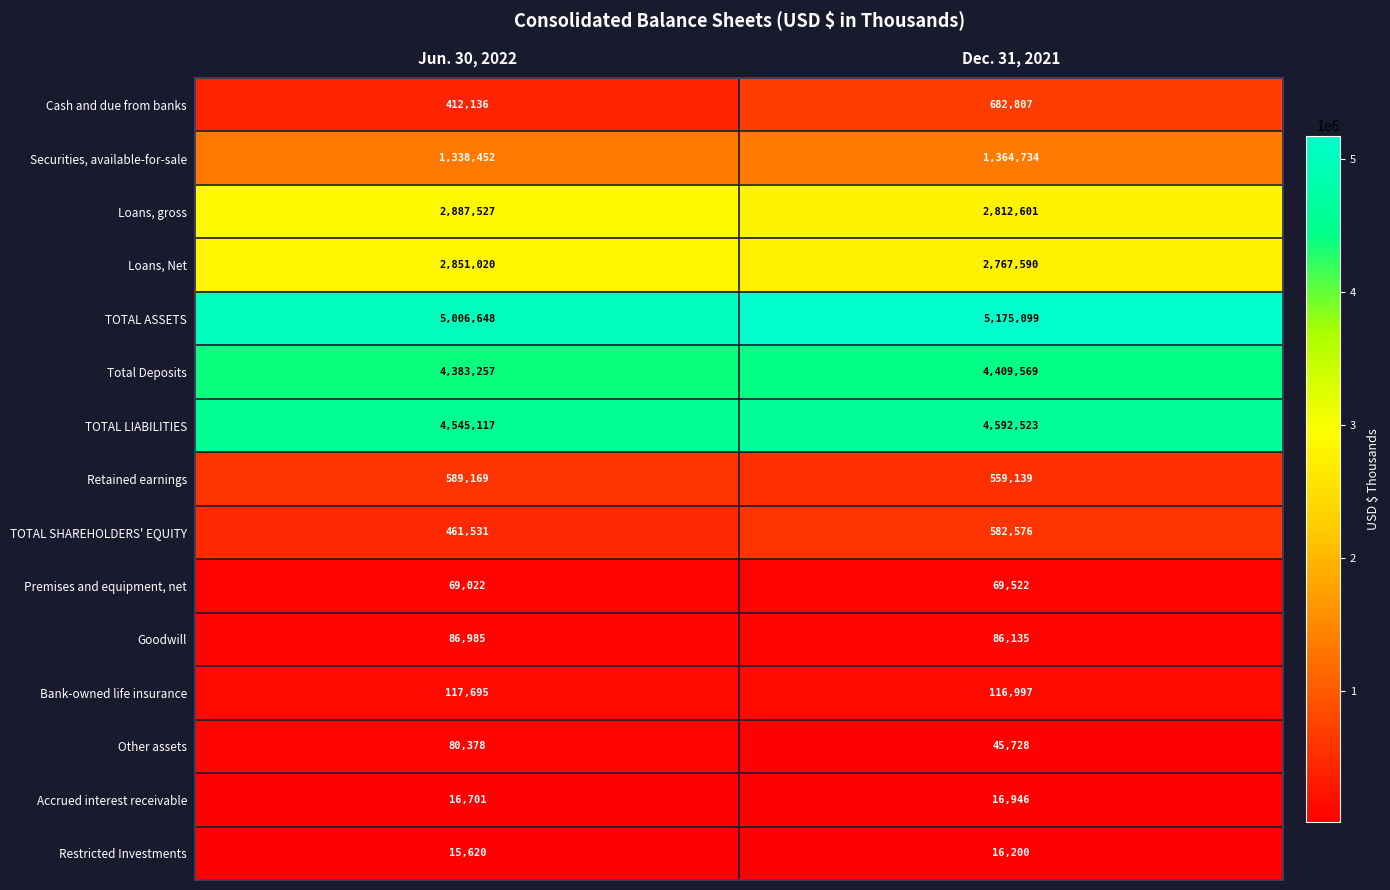

What value does the TOTAL SHAREHOLDERS' EQUITY series have at Jun. 30, 2022, to the nearest 100?

461500